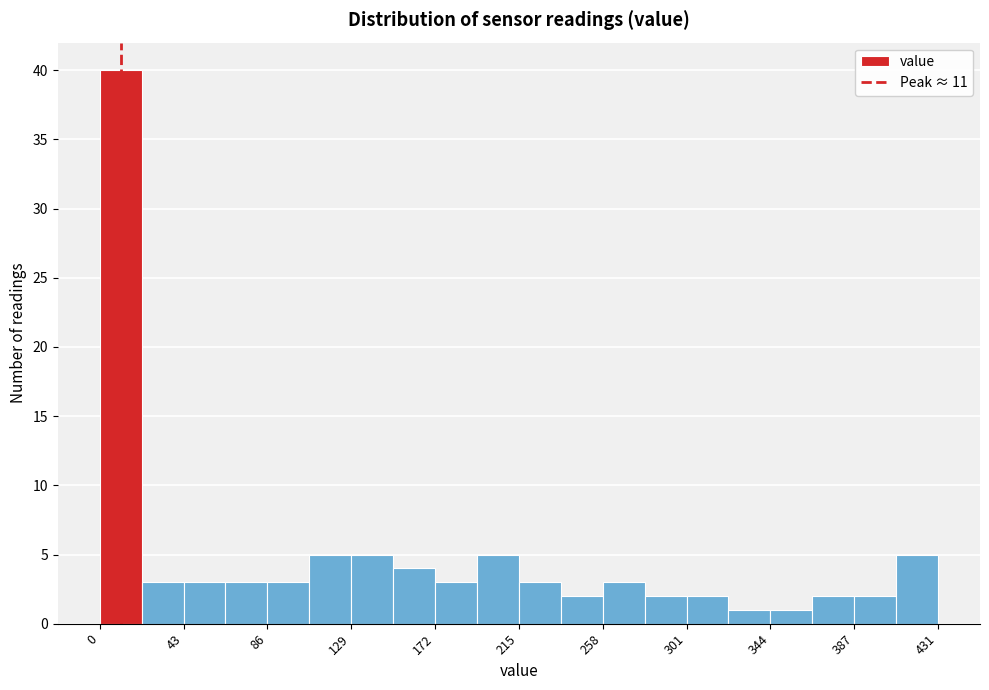

What is the height of the bar covering 130 to 150 on the x-axis? Neither the bar edges nor the heights are printed on the chart, so give them approximately, as read against the axes.

5